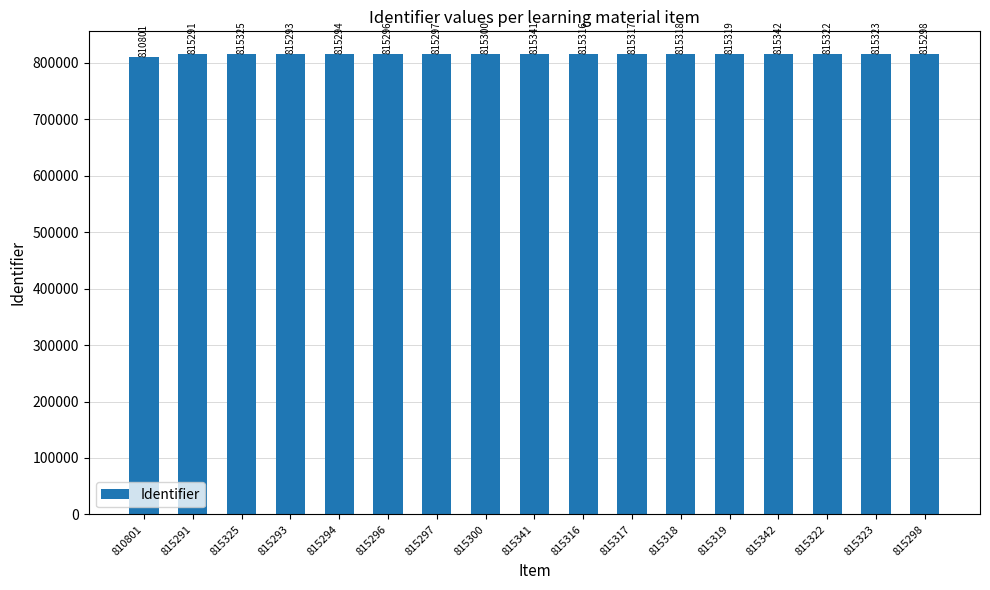

What is the average value?

815047